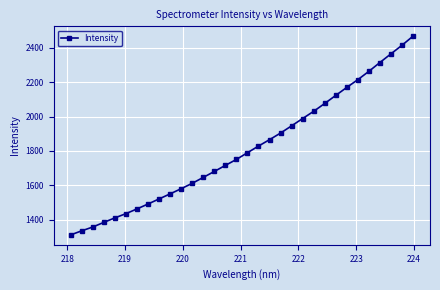

What is the difference between the second highest and minimum values?

1101.3